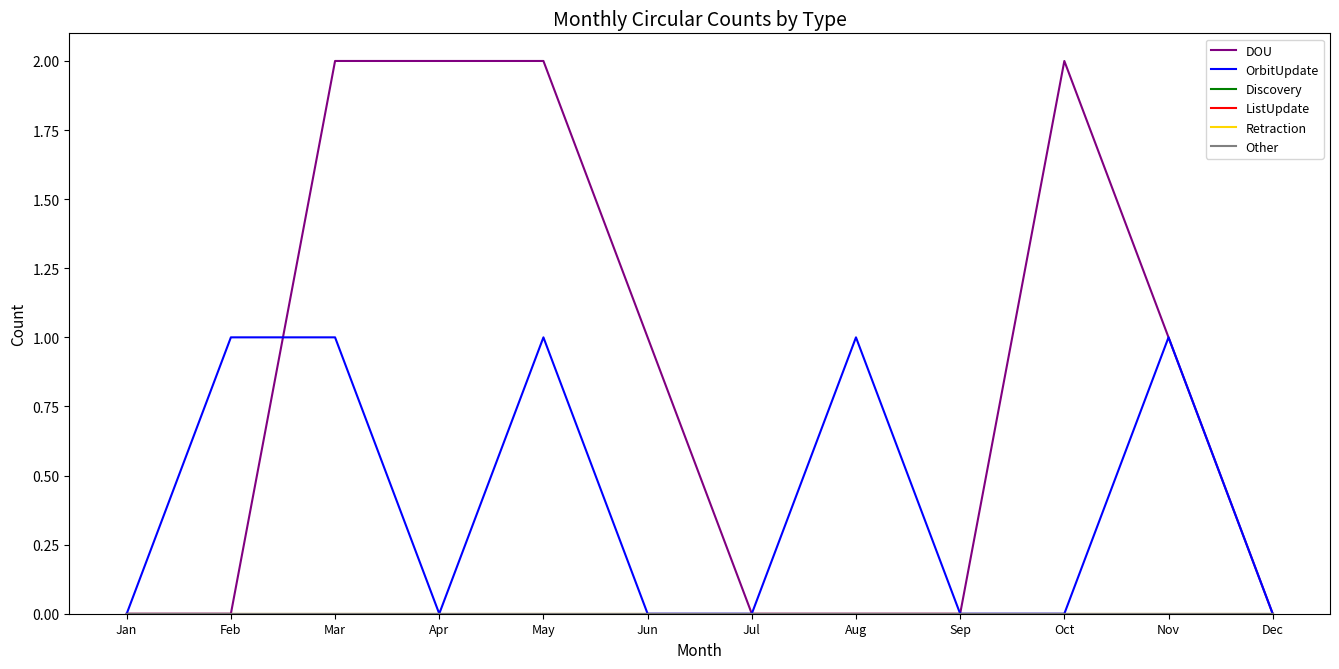

Rank the categories by OrbitUpdate value from lowest to highest.

Jan, Apr, Jun, Jul, Sep, Oct, Dec, Feb, Mar, May, Aug, Nov